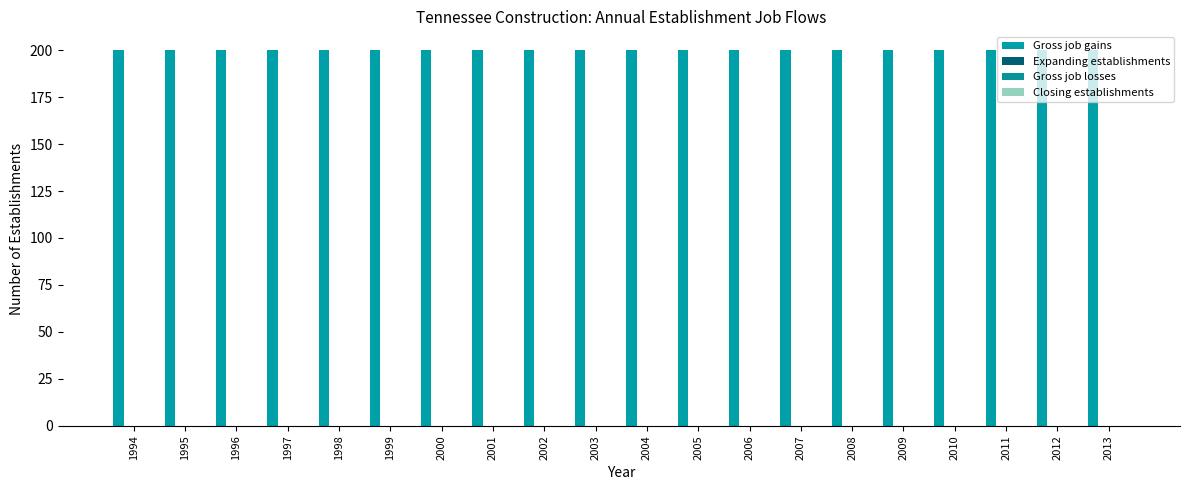

What is the minimum value for Gross job gains?

200